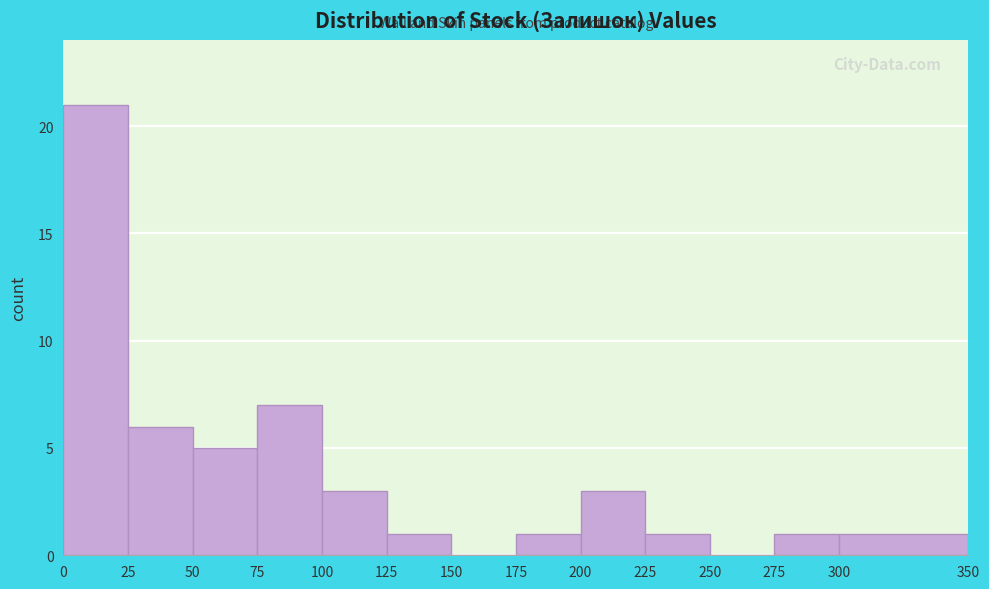

Over which range of the x-axis is the bar tallest?

0 to 25